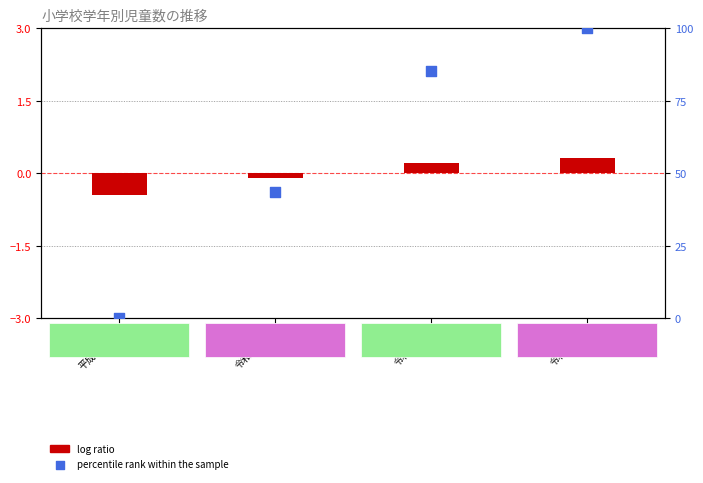

Which series has the largest Y range (max minus min)?

percentile rank within the sample